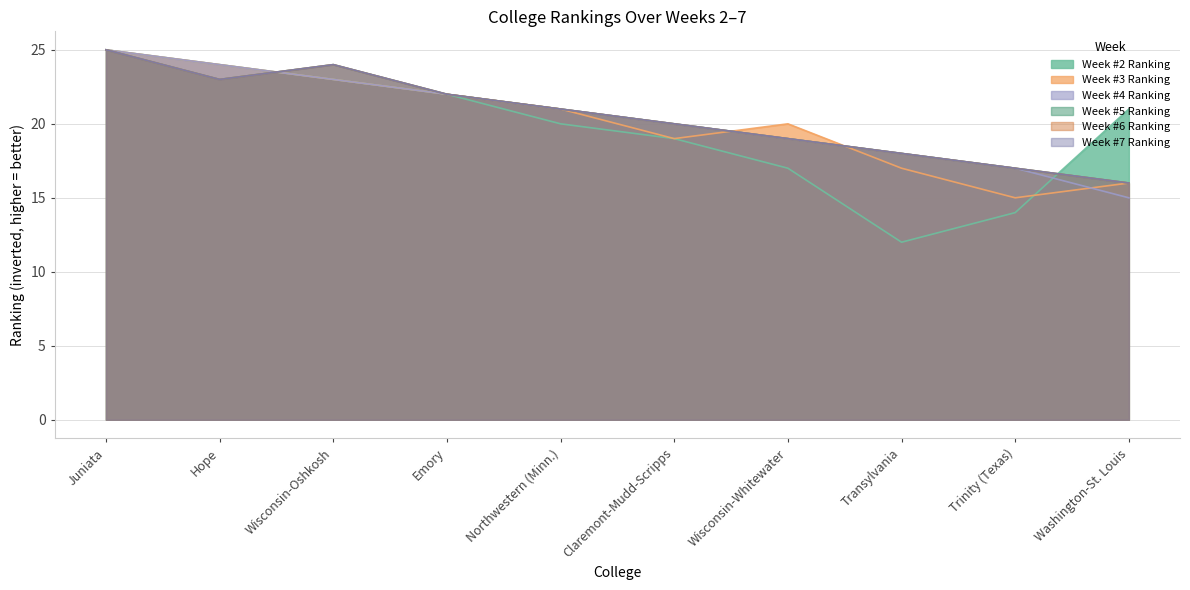

True or false: Week #5 Ranking and Week #2 Ranking intersect in this chart.

True